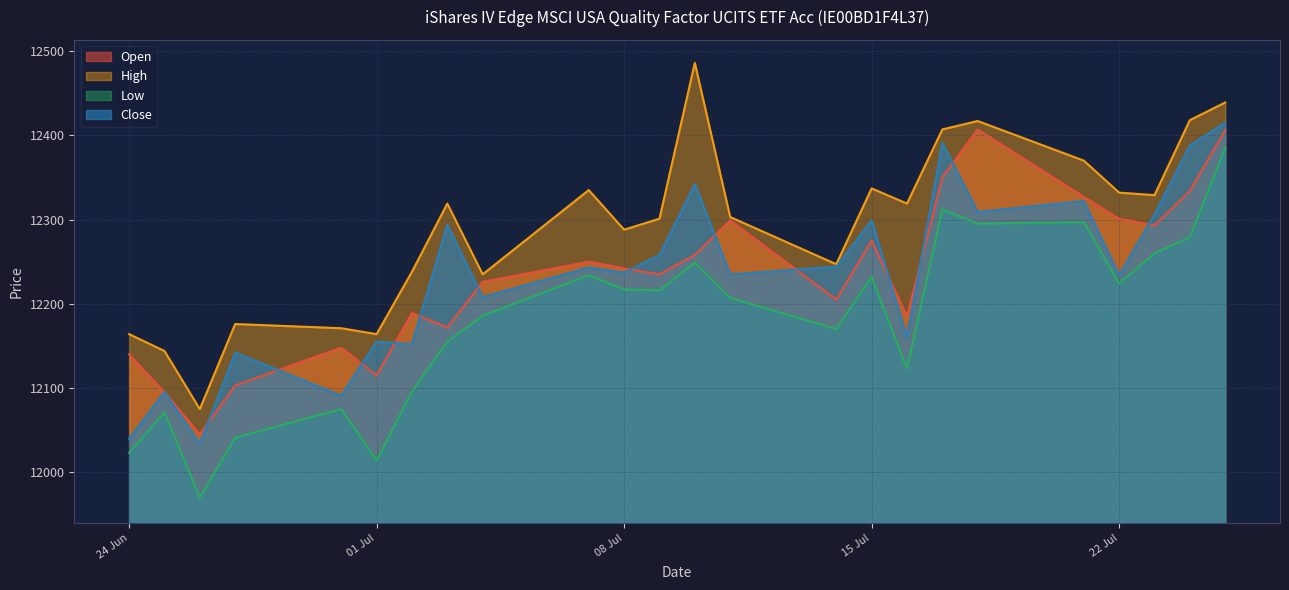

True or false: High and Open cross at least once.

False